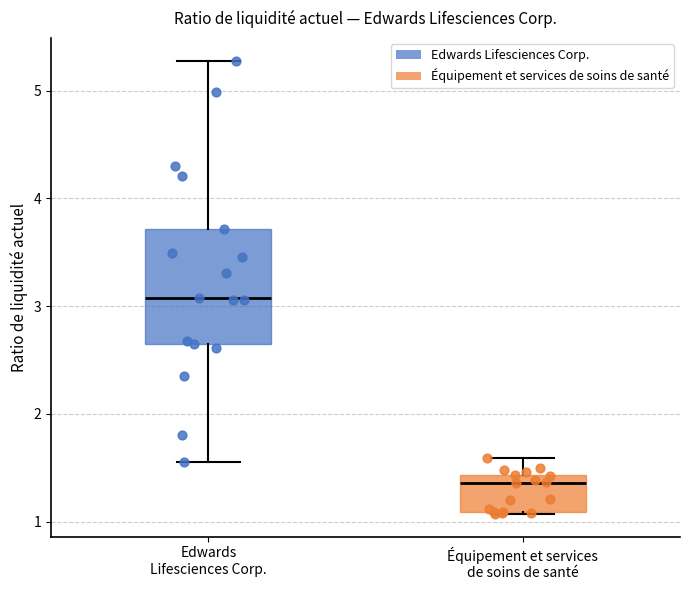

Which box's median line is the lowest?

Équipement et services de soins de santé